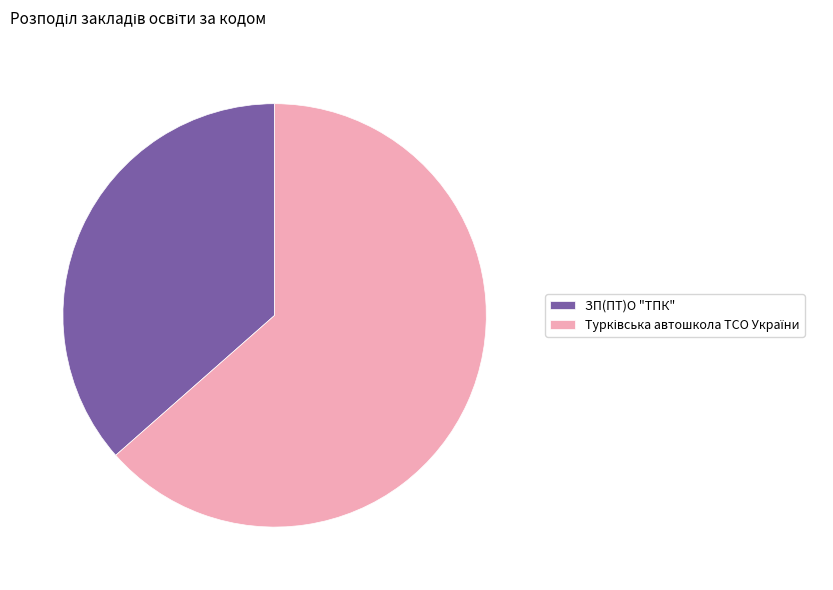

Does ЗП(ПТ)О "ТПК" represent more than half of the total?

No